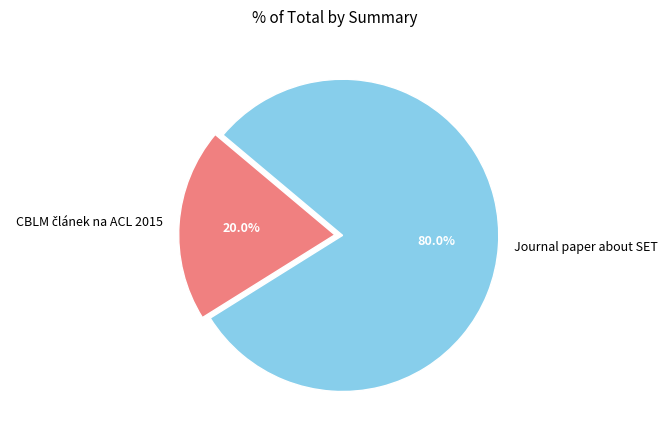

What percentage is NOT represented by Journal paper about SET?

20.0%